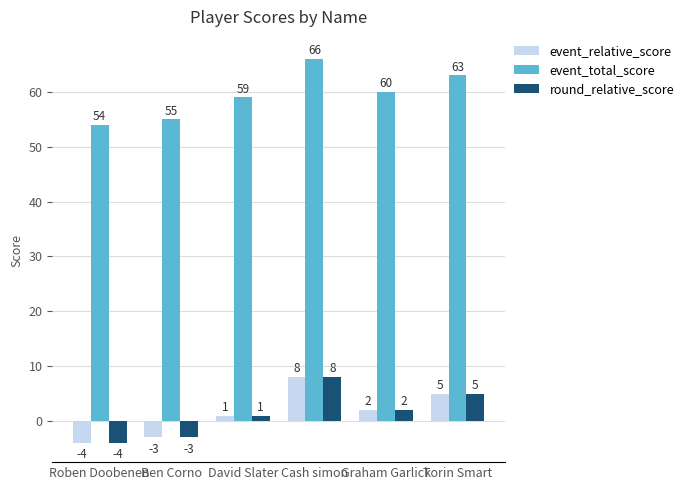

The event_total_score series shows 59 at David Slater. True or false?

True